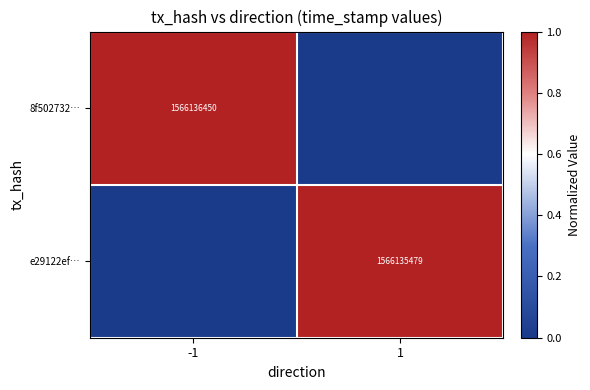

True or false: 8f502732… has a value of 504944725 at -1.

False